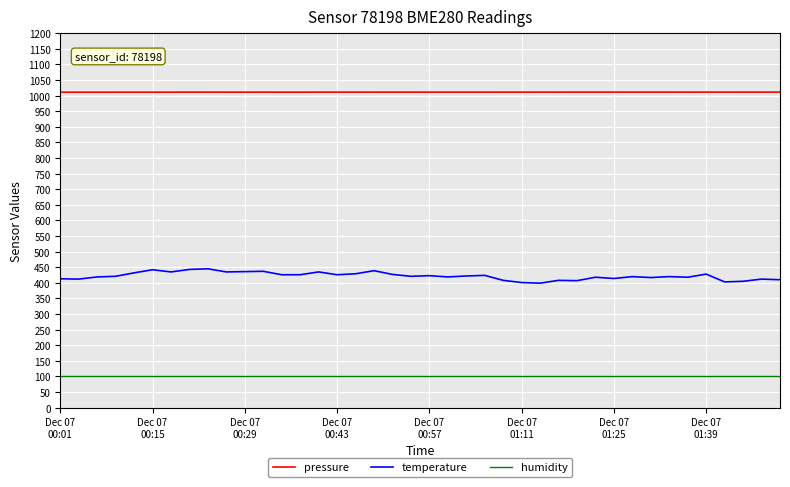

Which series has the largest total across all categories?

pressure